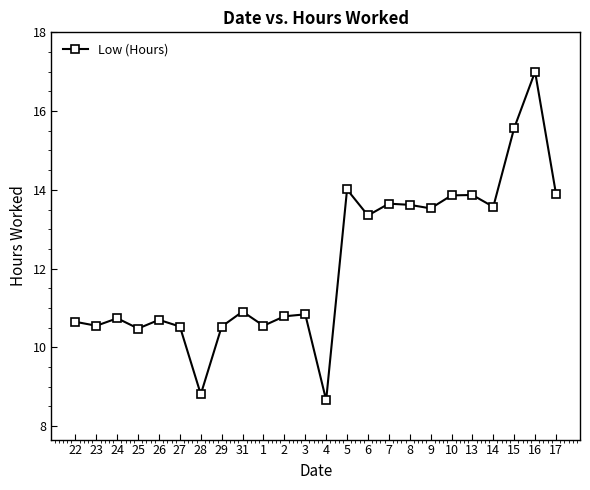

The value at 14 is 13.6. True or false?

True